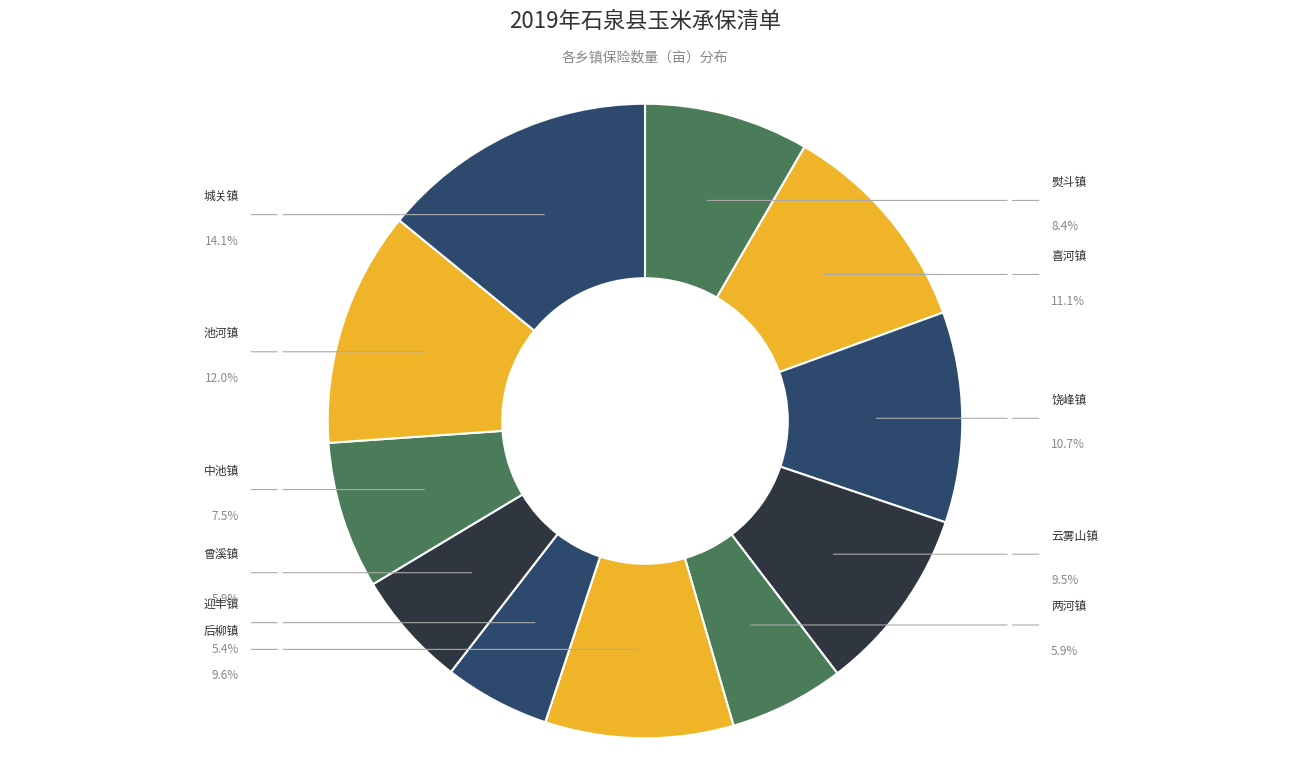

What percentage is NOT represented by 迎丰镇?

94.6%